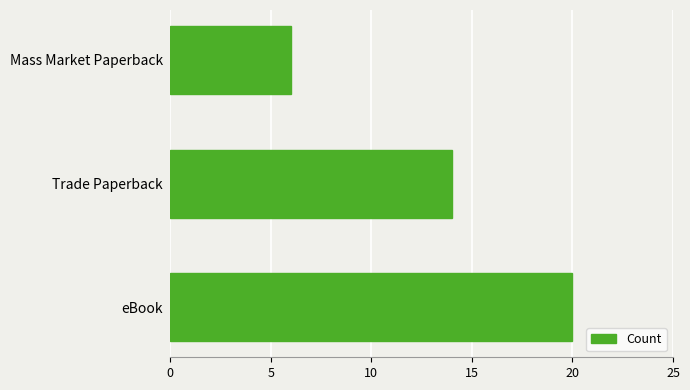

What is the sum of all values?

40